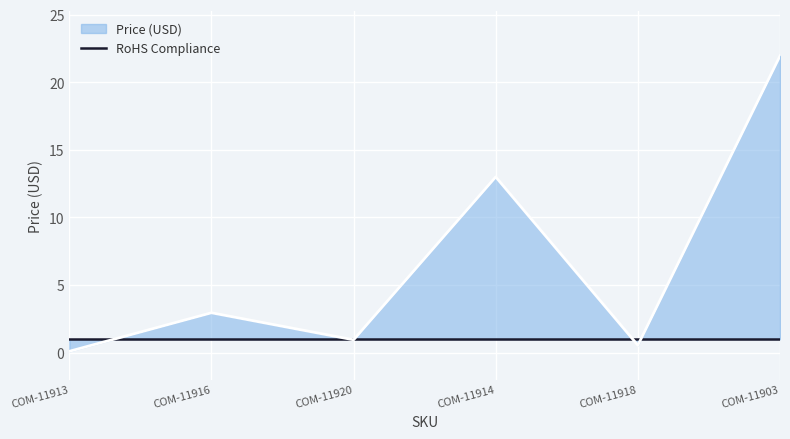

What is the value of the 5th point from the left?

0.6